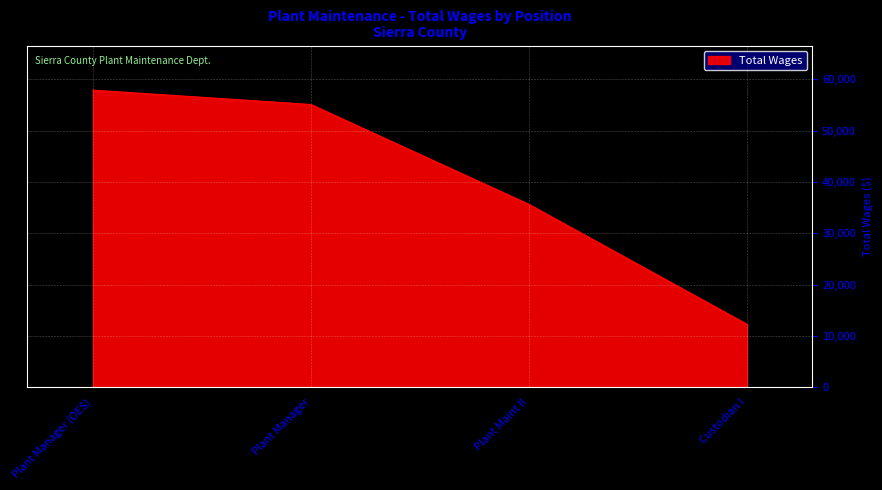

What is the change in value from Plant Maint II to Custodian I?

-23341